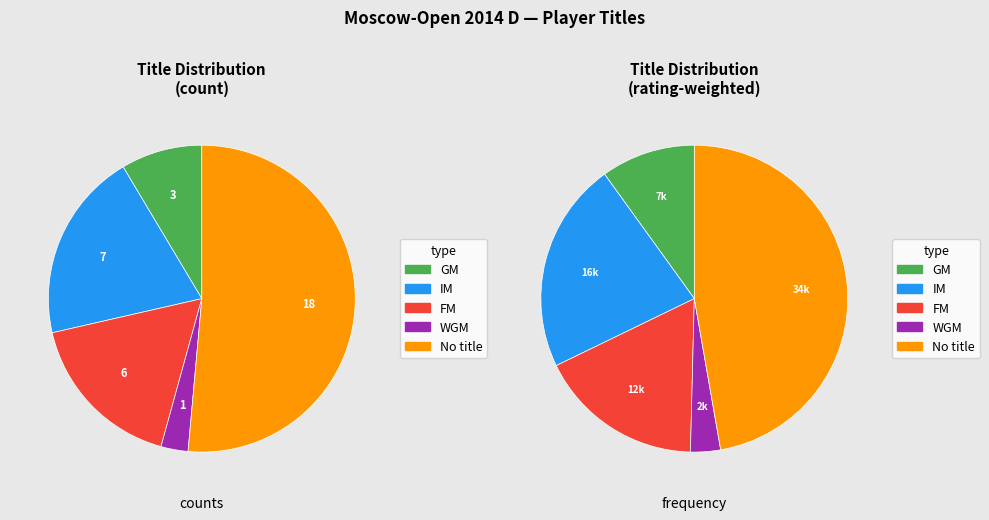

How many segments does this pie chart have?

5